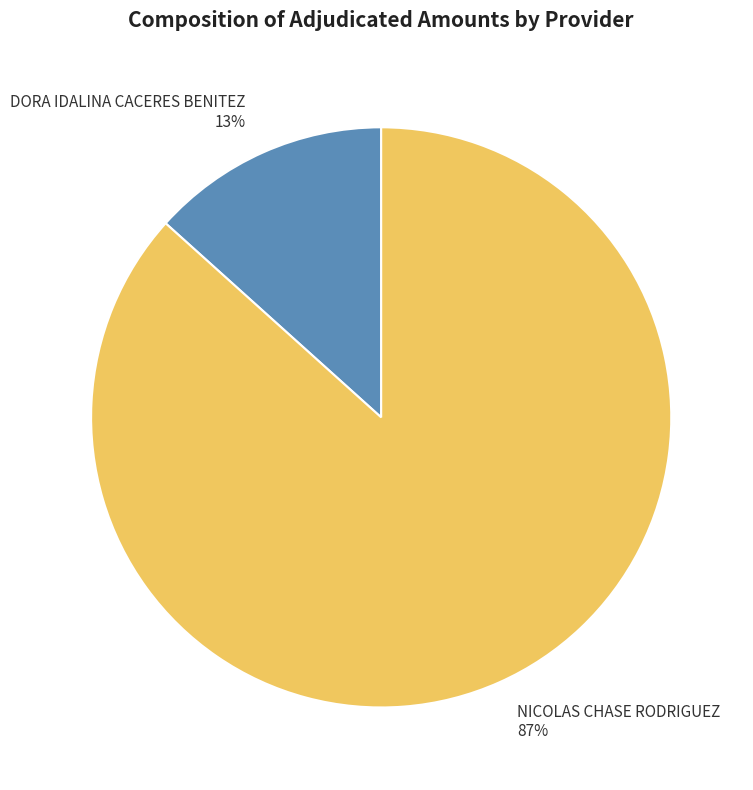

To the nearest percent, what is the average slice percentage?

50%